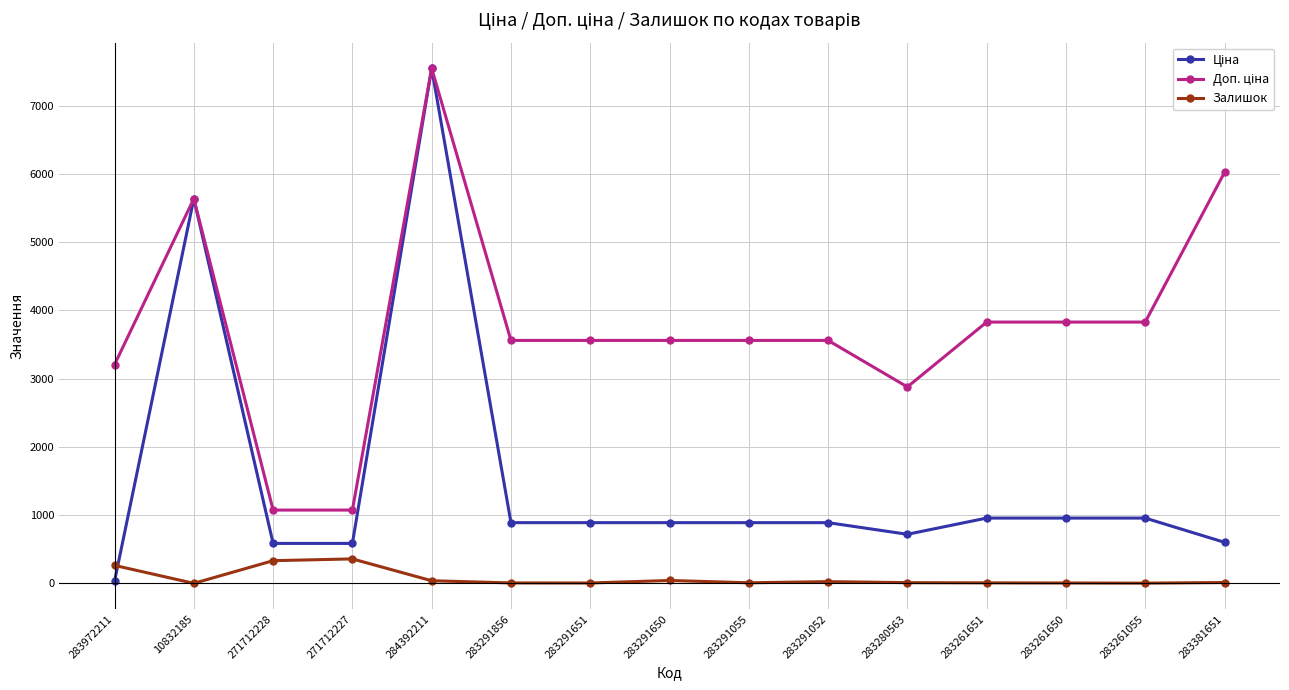

What is the value of the Залишок point at the 10th from the left?

26.0